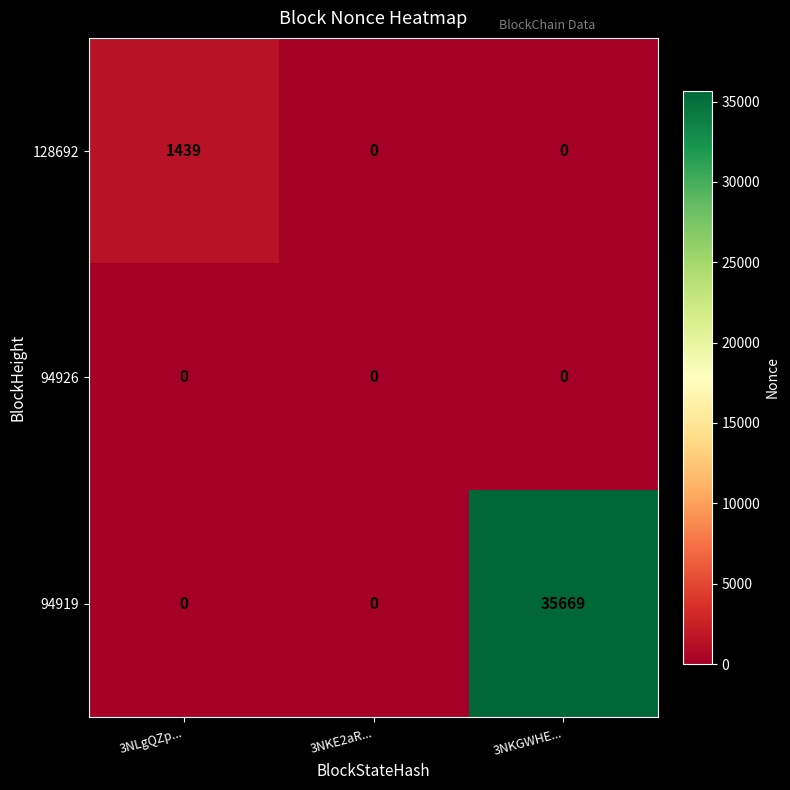

Count the number of categories in the chart.

3